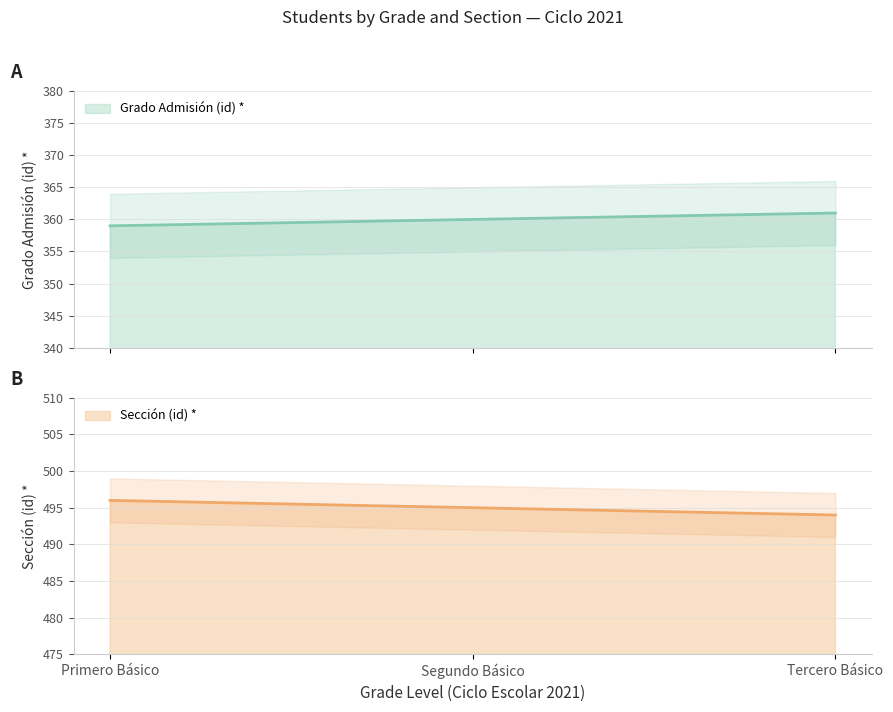

Reading right to left, extract all data points from this chart.

Grado Admisión (id) *: Tercero Básico=361	Segundo Básico=360	Primero Básico=359
Sección (id) *: Tercero Básico=494	Segundo Básico=495	Primero Básico=496